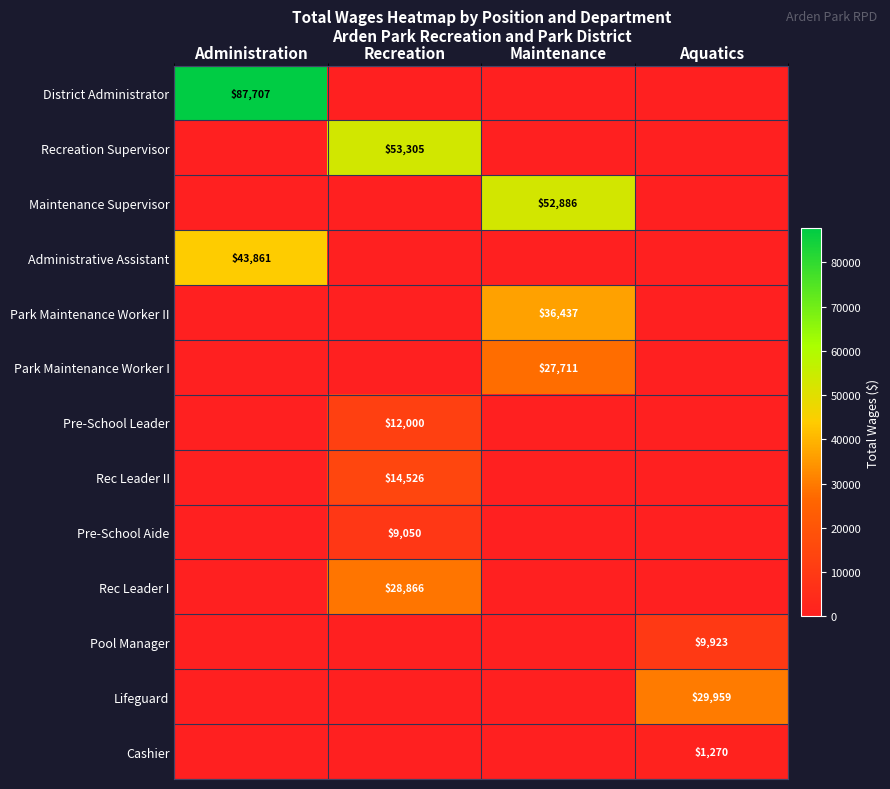

The value of Lifeguard at Aquatics is 7761. True or false?

False